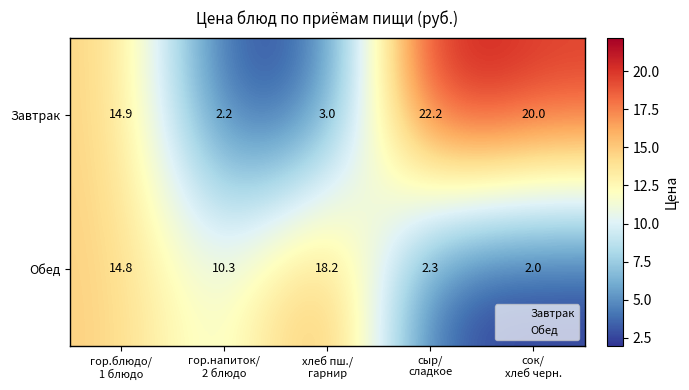

What is the sum of all Обед values?

47.6